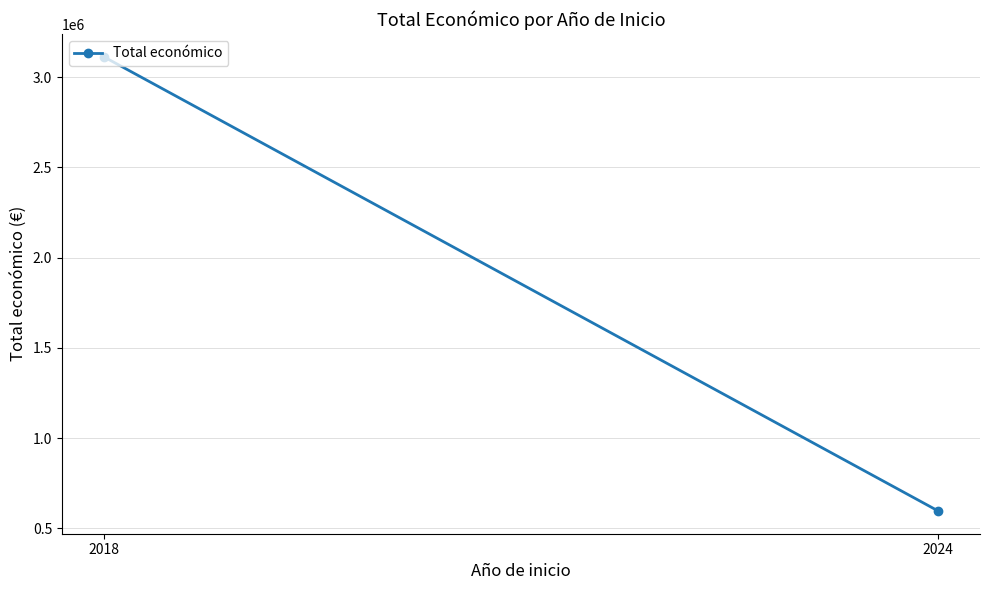

Reading right to left, list all the values displayed in this chart.

595436	3113602